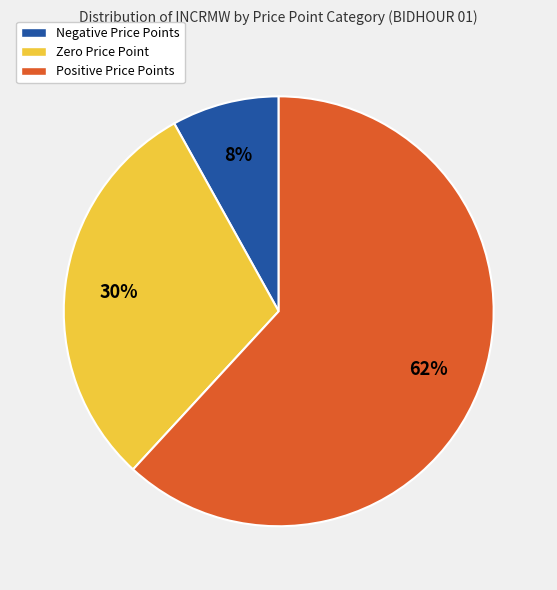

Is there a majority slice in this chart?

Yes